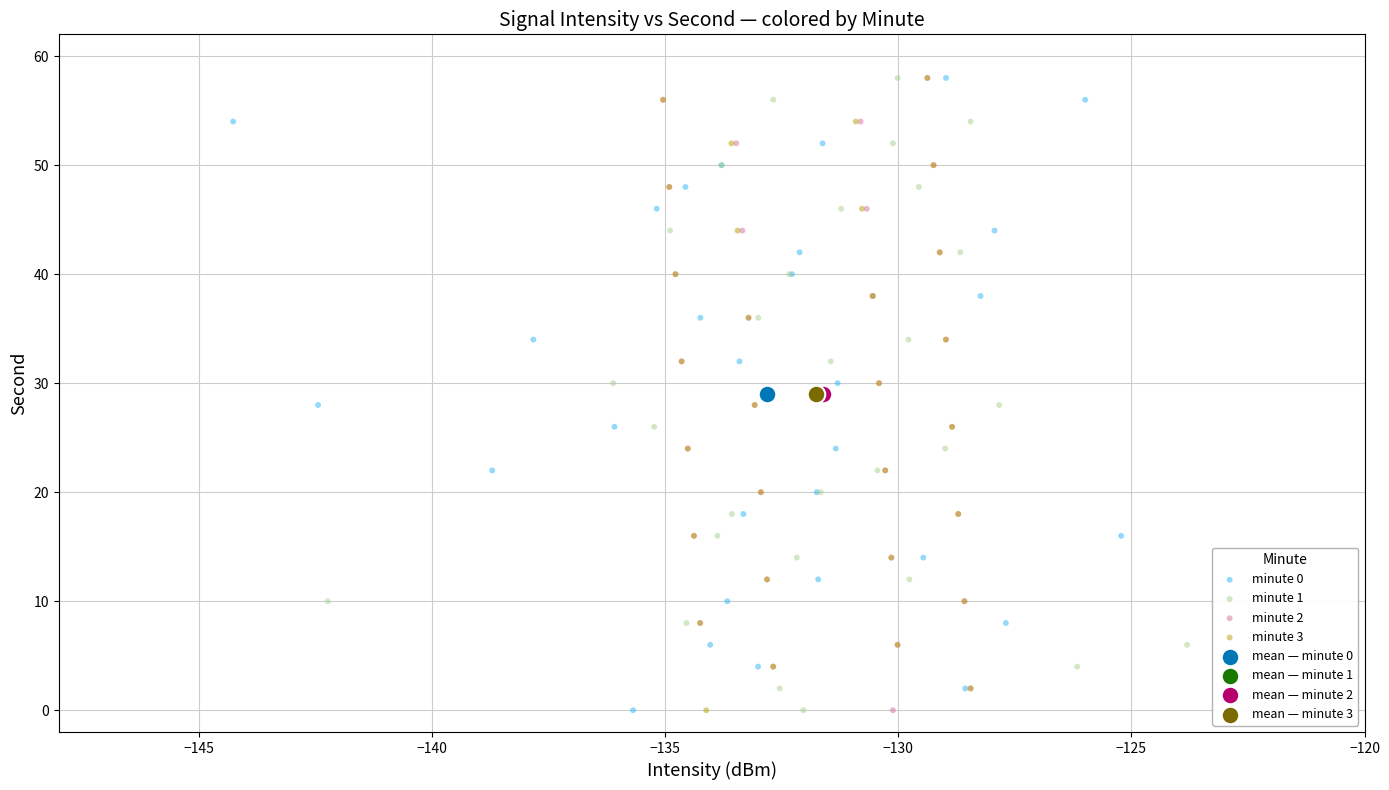

What are all the series names shown in the legend?

minute 0, minute 1, minute 2, minute 3, mean — minute 0, mean — minute 1, mean — minute 2, mean — minute 3